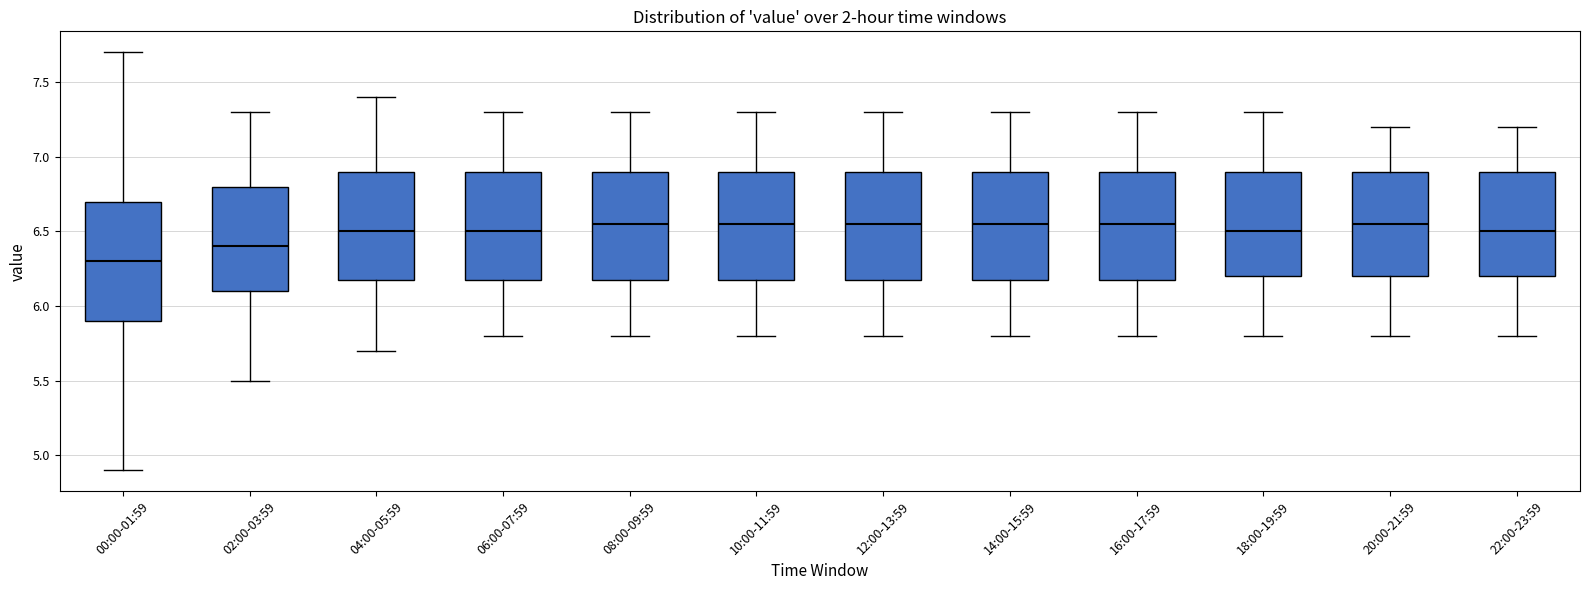

Comparing the boxes themselves (not the whiskers), which one is the tallest?

00:00-01:59